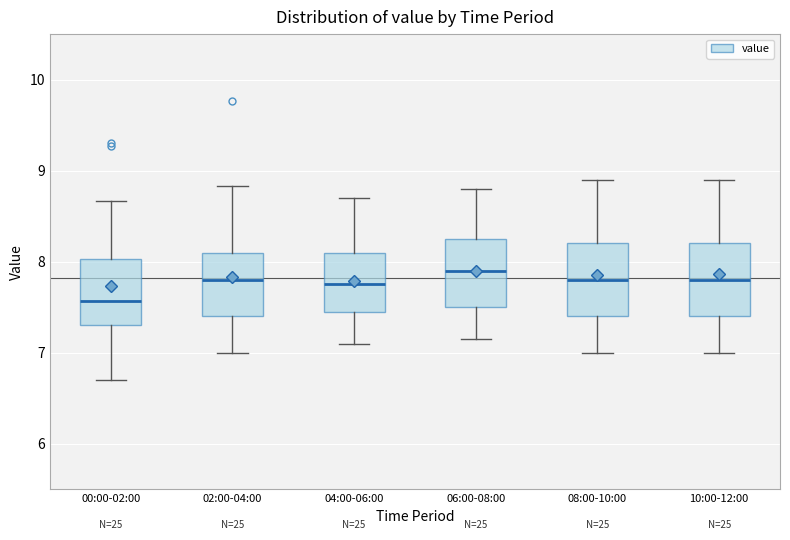

Which box's median line is the highest?

06:00-08:00